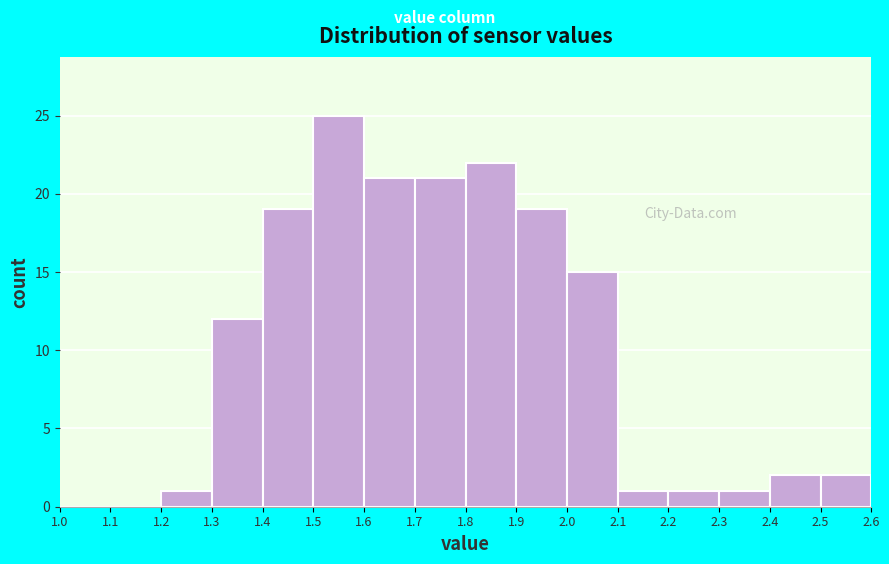

Which range on the x-axis has the tallest bar?

1.5 to 1.6